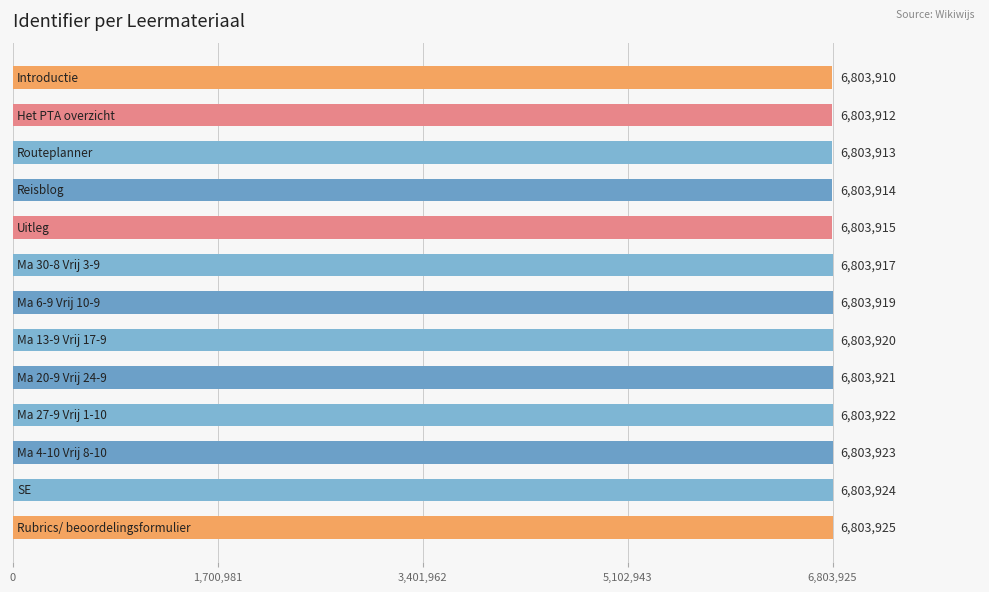

Reading bottom to top, extract all data points from this chart.

6803925	6803924	6803923	6803922	6803921	6803920	6803919	6803917	6803915	6803914	6803913	6803912	6803910